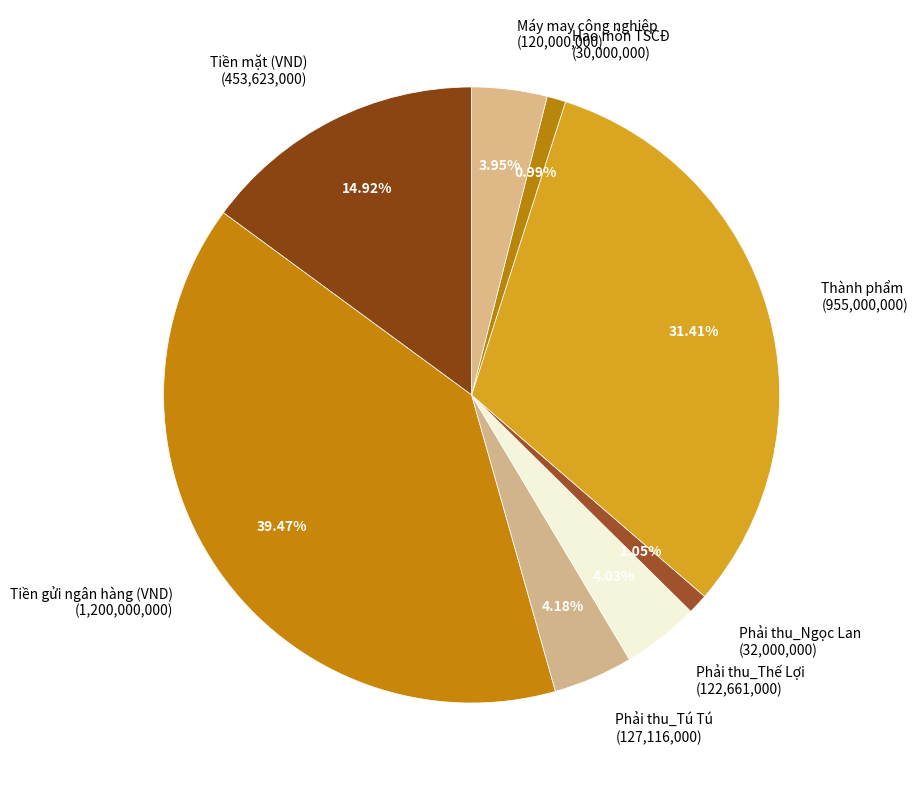

To the nearest percent, what is the combined percentage of Phải thu_Tú Tú and Hao mòn TSCĐ?

5%